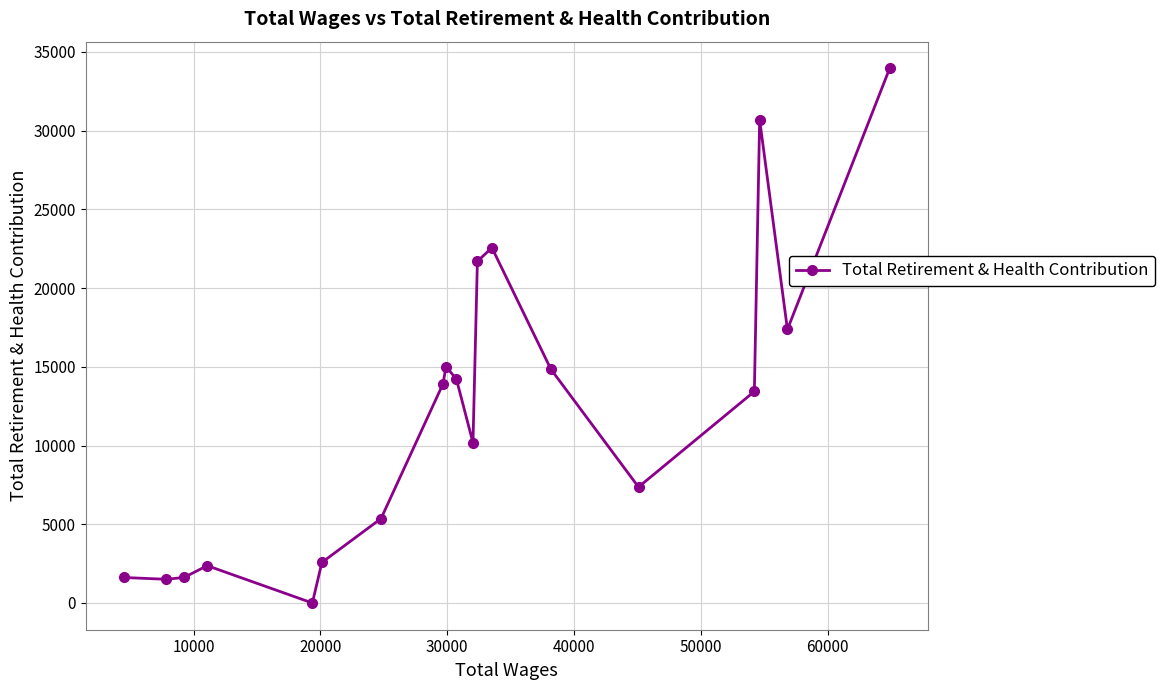

What is the difference between the maximum and minimum values?

33953.6